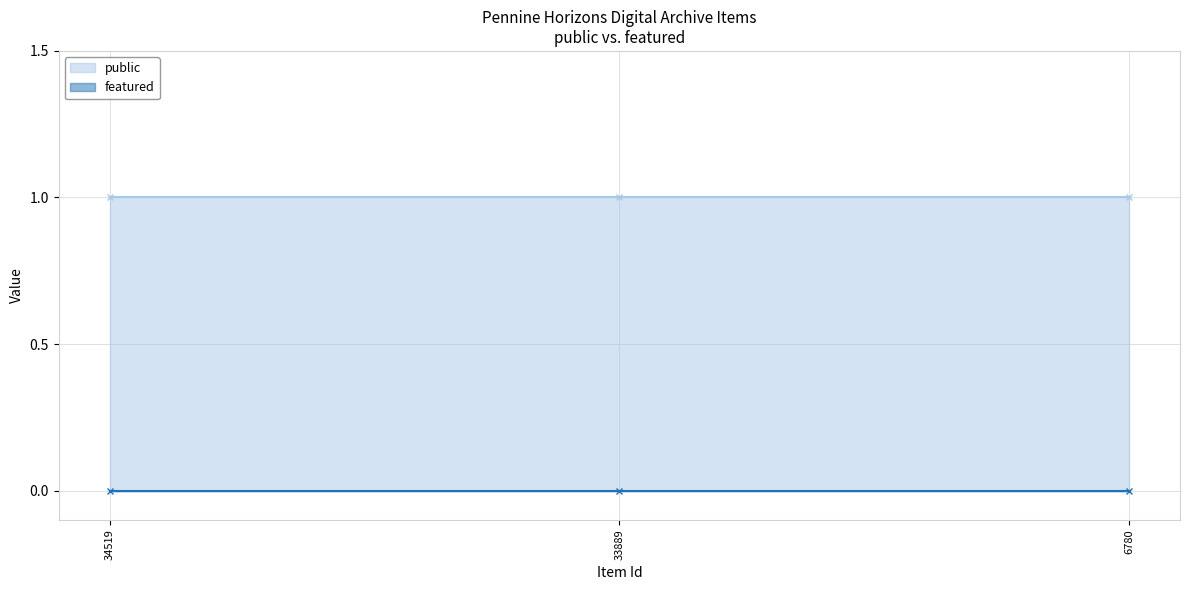

At 6780, list the series in order from largest to smallest.

public, featured